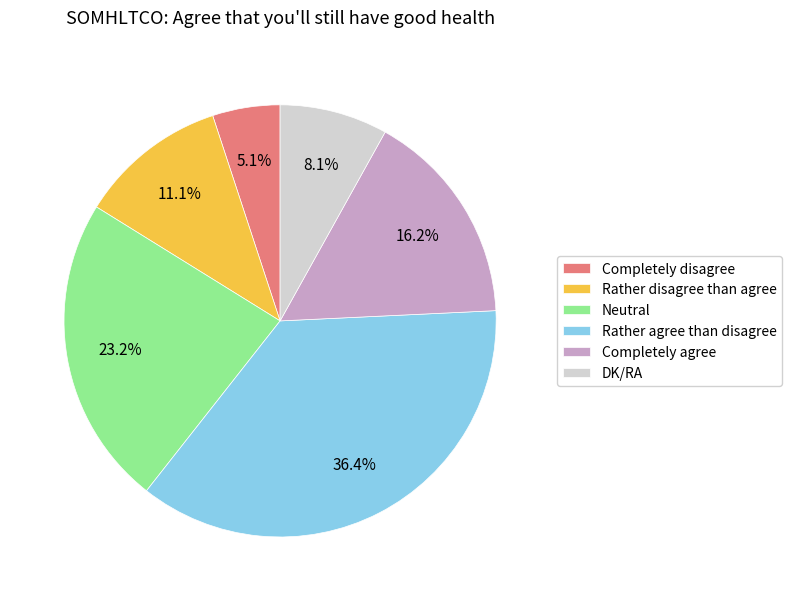

To the nearest percent, what percentage of the pie is Rather disagree than agree?

11%